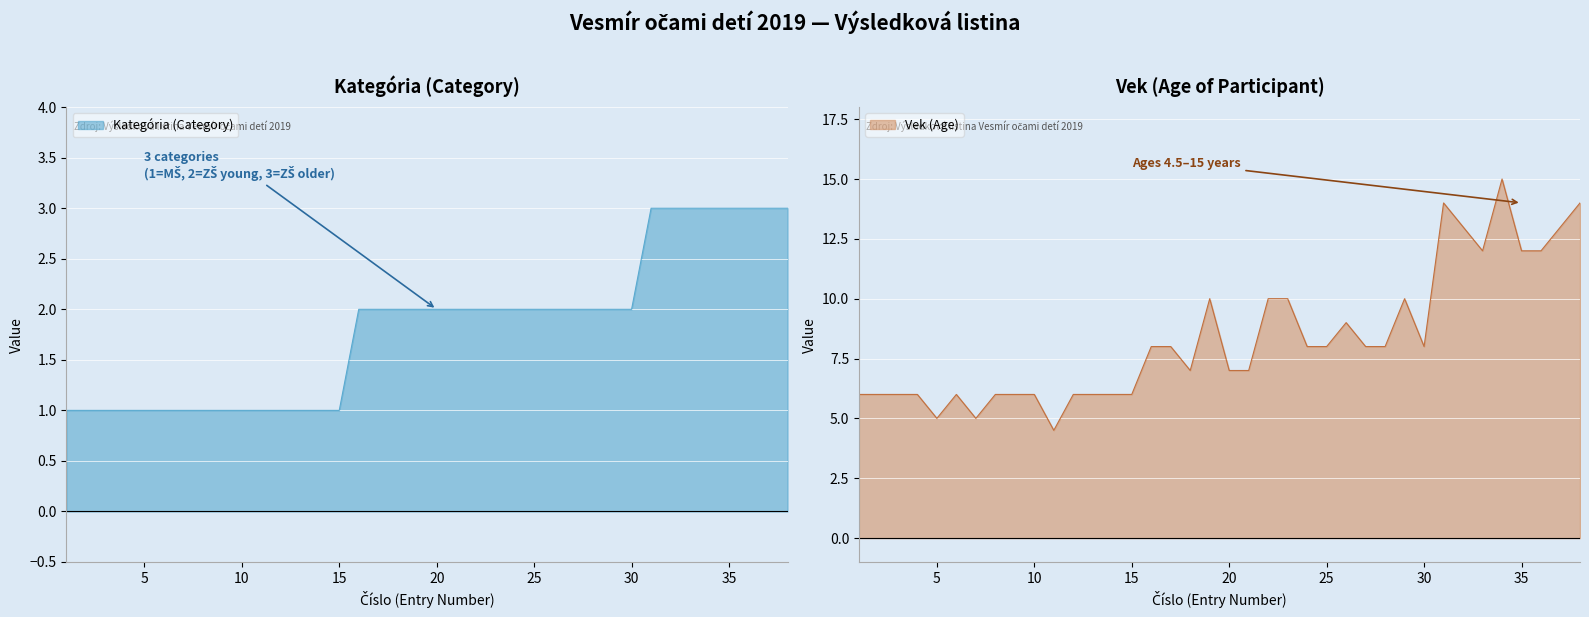

At which category does Vek (Age) reach its first local valley?

5